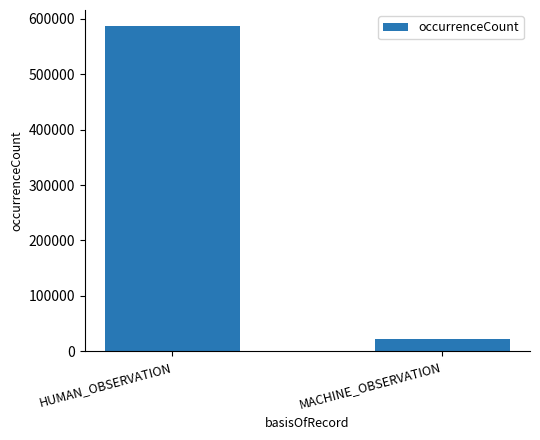

What is the maximum value shown in the chart?

586457